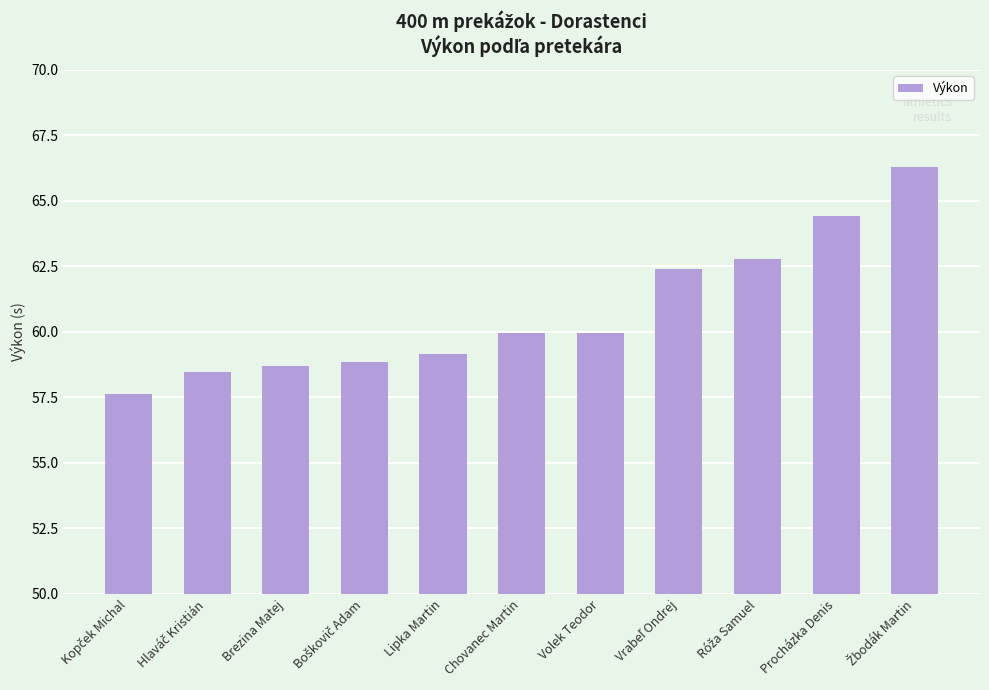

How many values exceed 59?

7